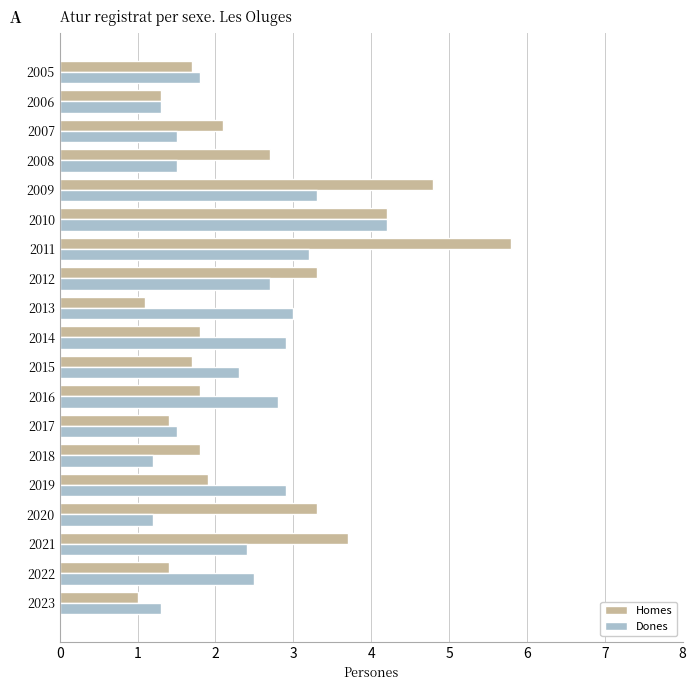

Rank the series by their average value, from highest to lowest.

Homes, Dones